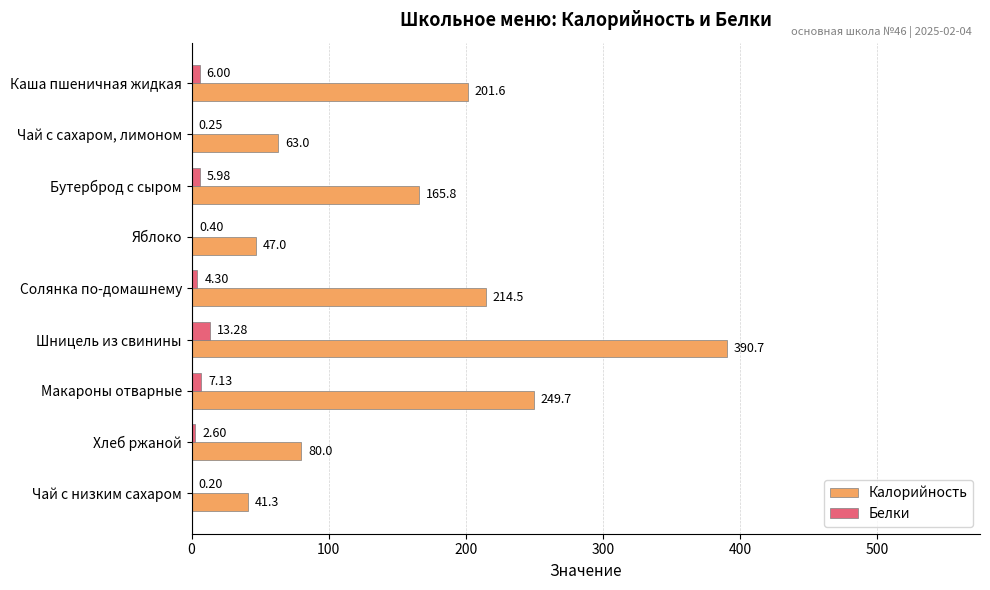

Where is Калорийность nearest to the value 215?

Солянка по-домашнему